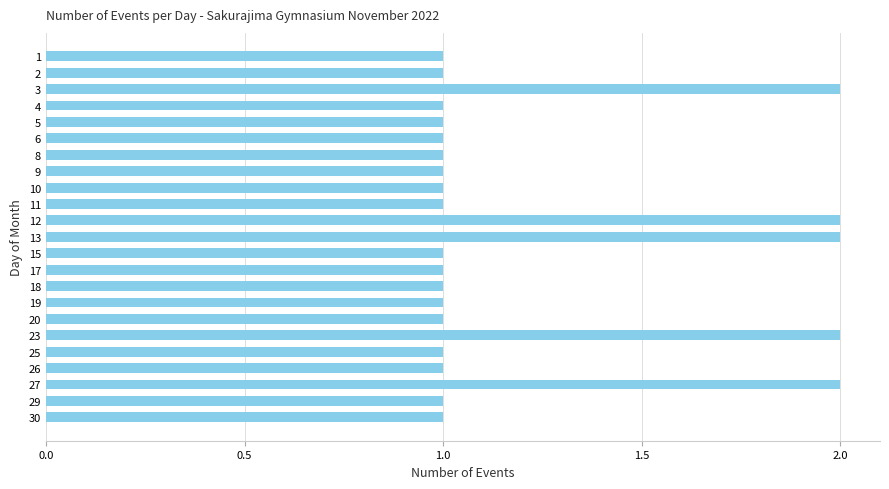

What is the ratio of the value at 8 to the value at 12?

0.5